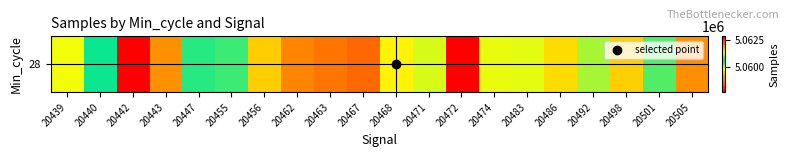

What is the greatest value displayed?

5062884